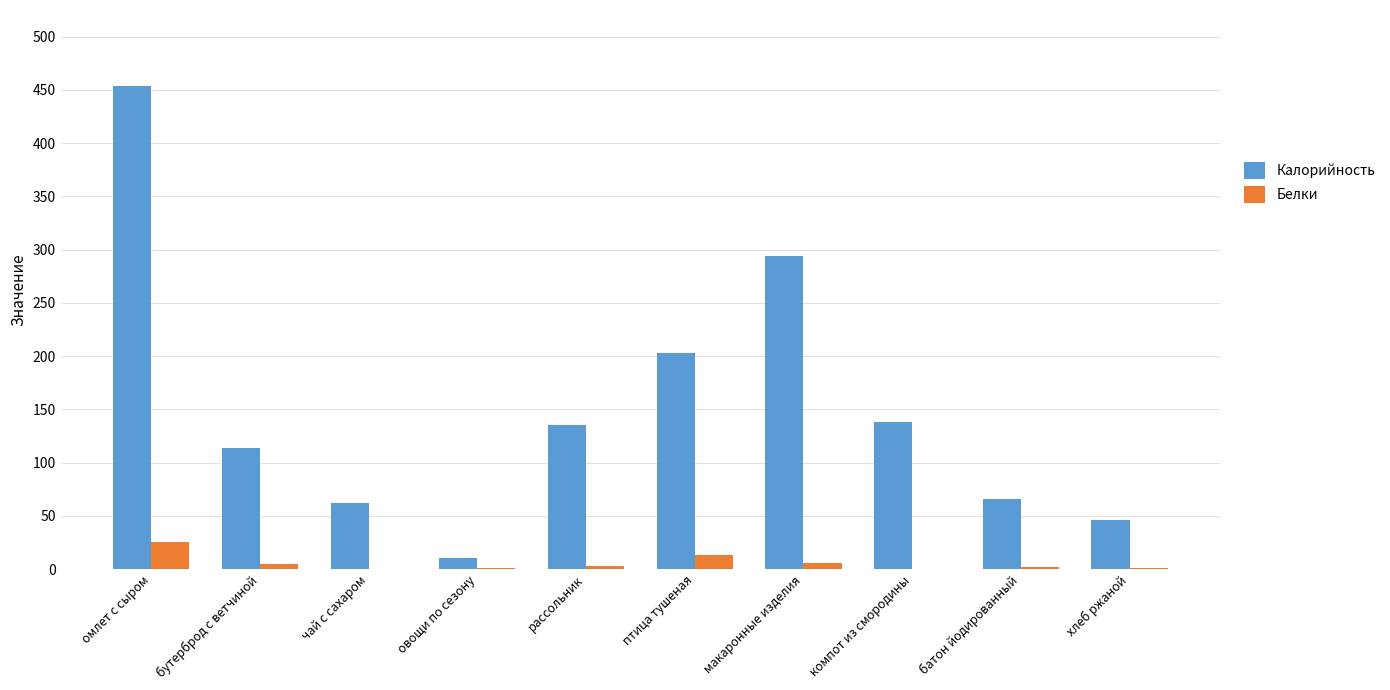

What is the sum of all Белки values?

56.0